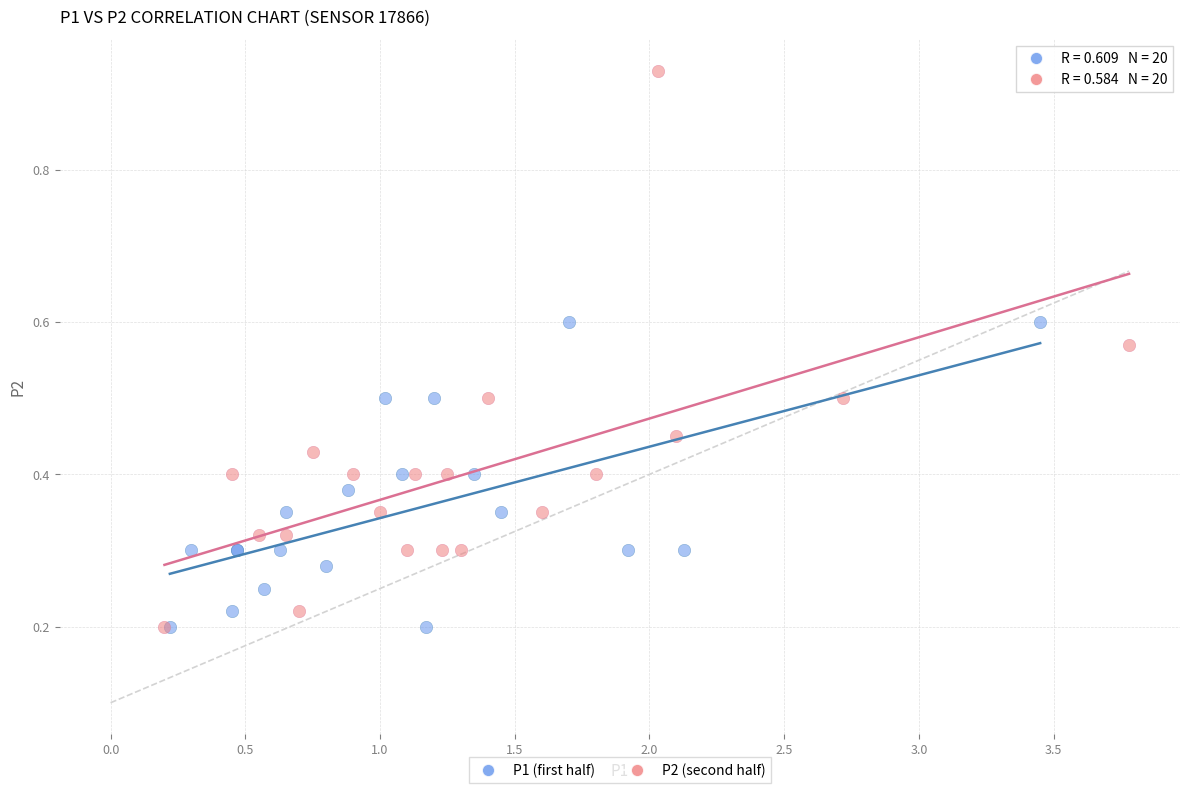

Which series has the widest spread of Y values?

P2 (second half)